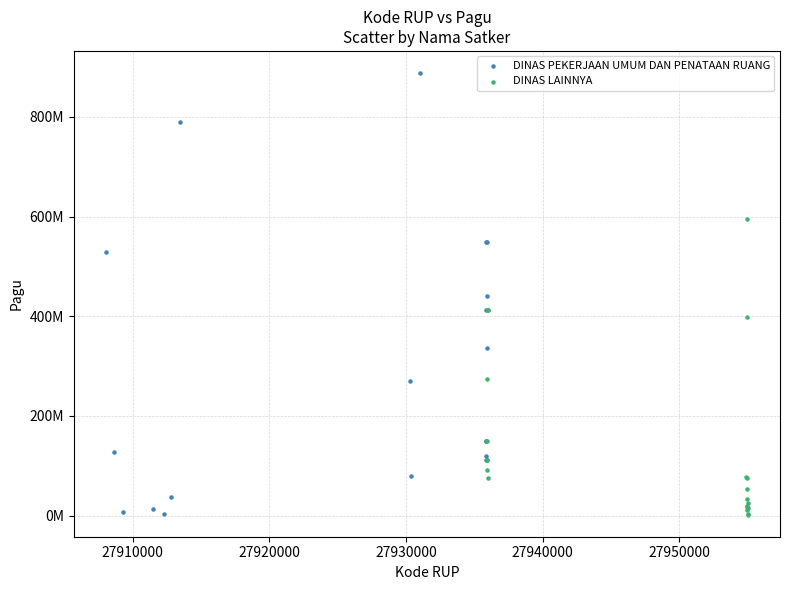

Which series has the widest spread of Y values?

DINAS PEKERJAAN UMUM DAN PENATAAN RUANG